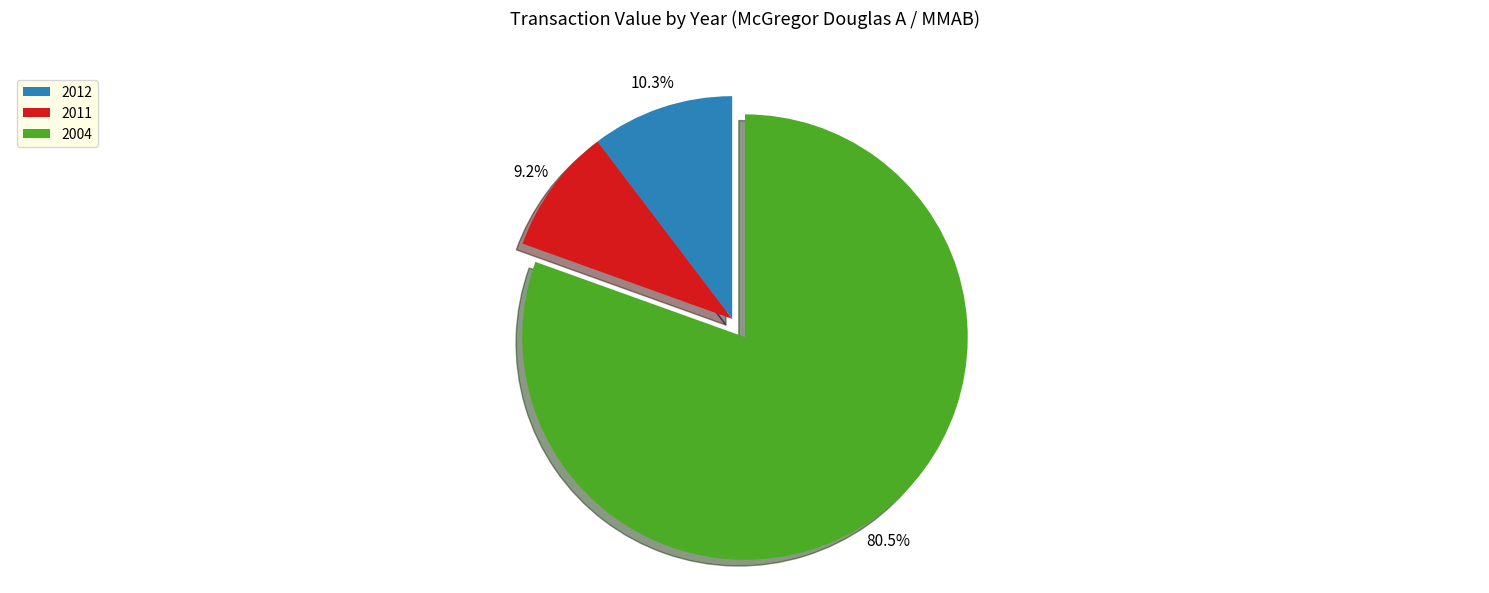

How many slices are in this pie chart?

3